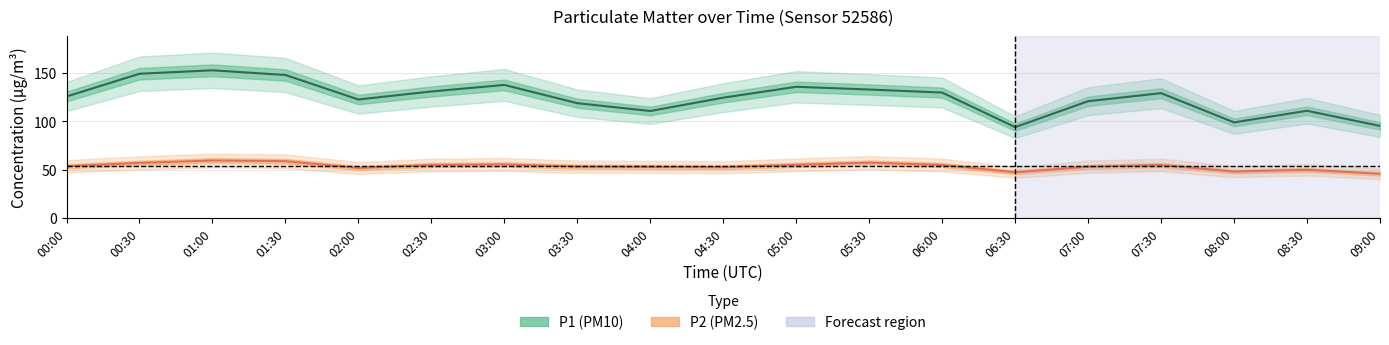

How many values in the P1 series are below 125?

9